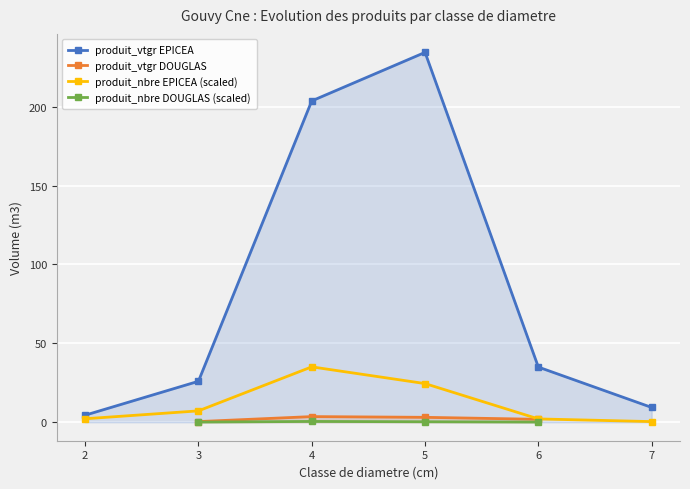

At which category does produit_nbre EPICEA (scaled) reach its first local peak?

4